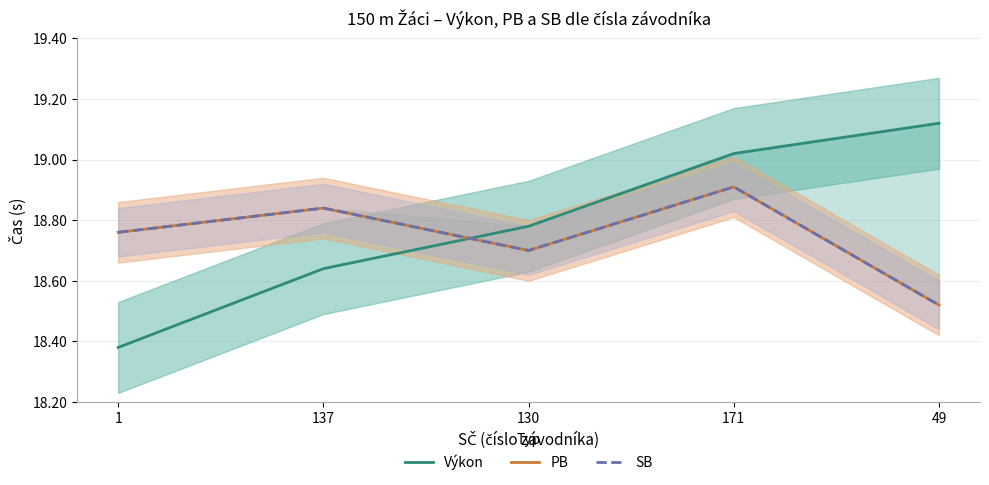

What is the sum of all SB values?

93.7